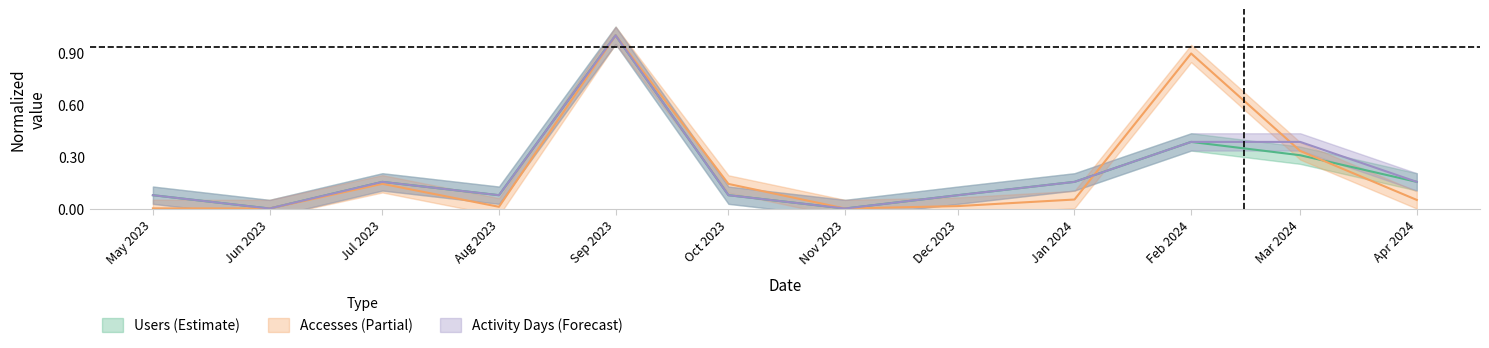

What position from the right is Mar 2024?

2